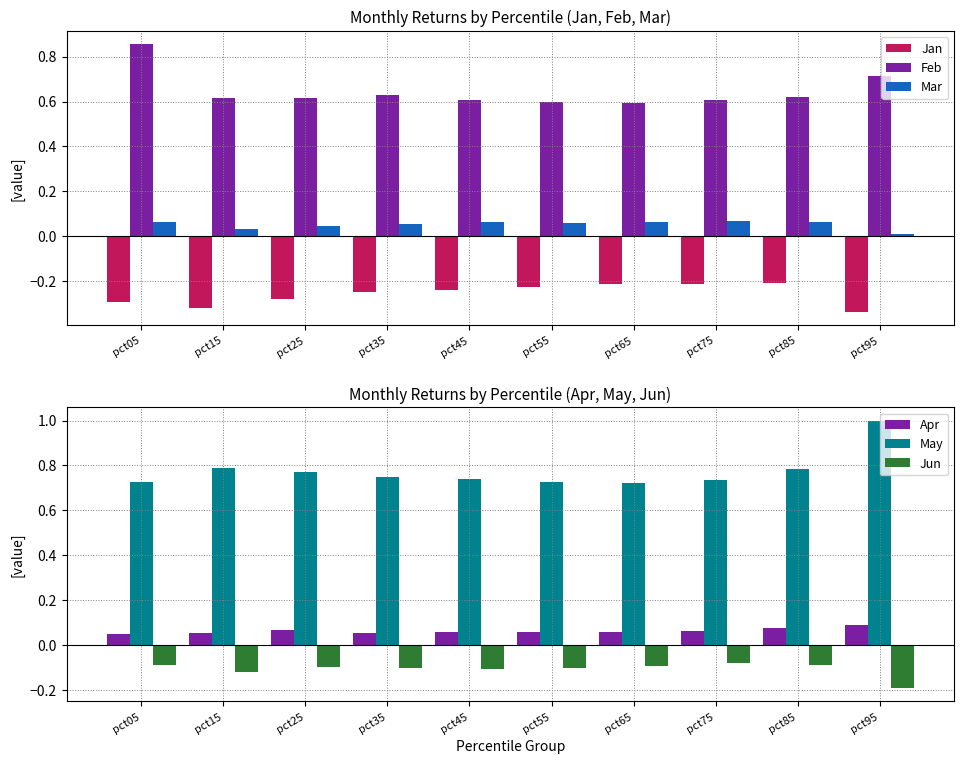

How many bars are there in each group?

6